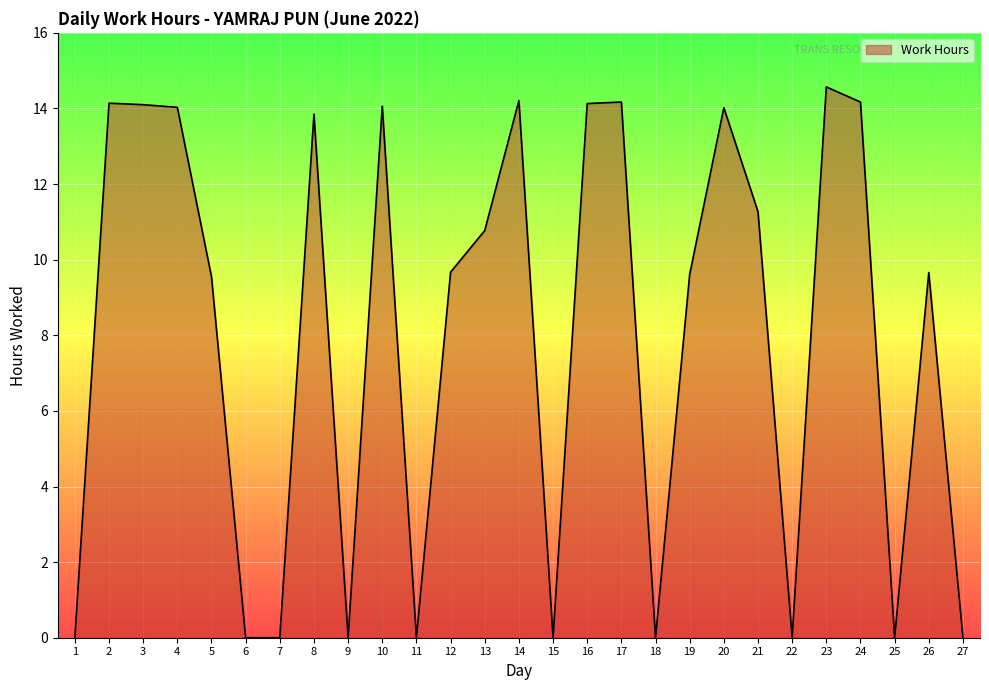

What is the average value?

8.0